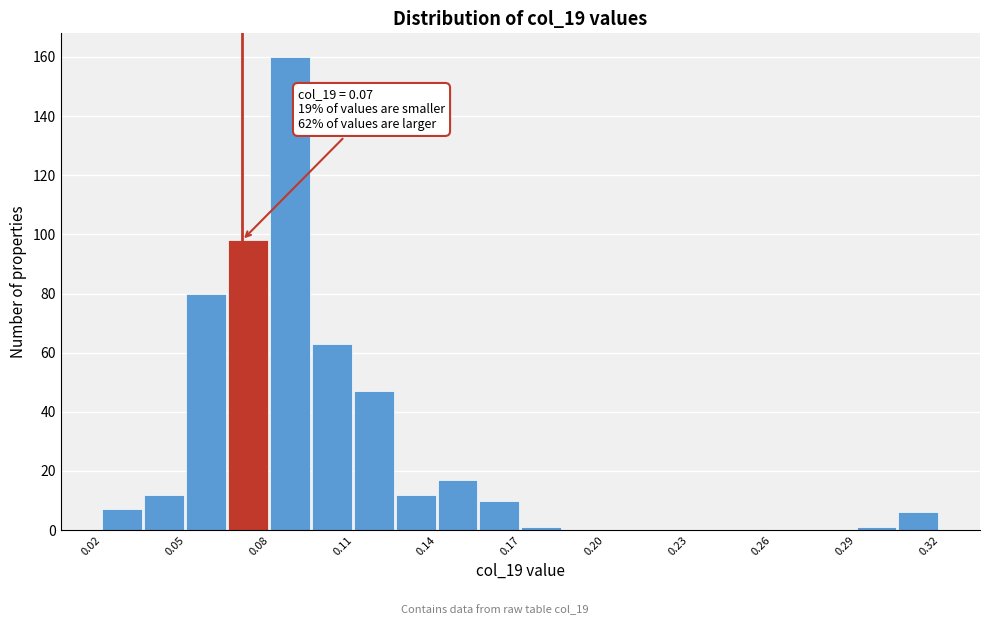

Read against the x-axis, roughly where is the centre of the tallest bar?

0.085